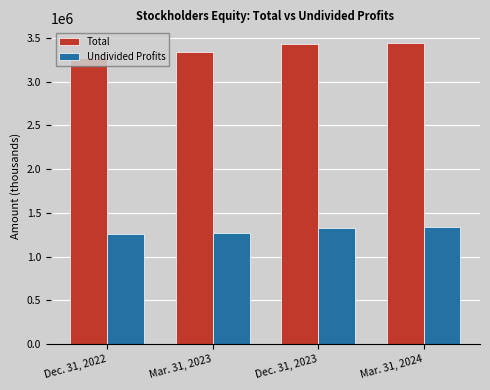

How many groups of bars are there?

4